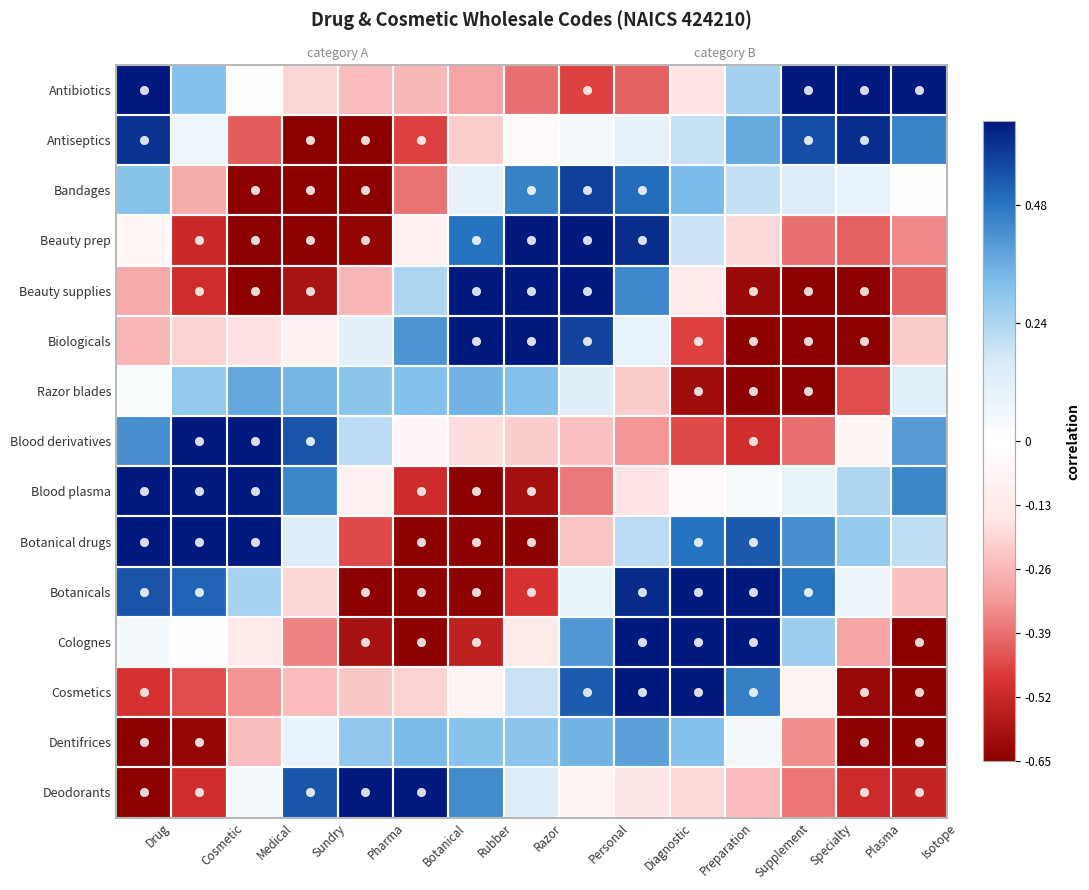

Rank the series at Plasma from highest to lowest value.

Antibiotics, Antiseptics, Botanical drugs, Blood plasma, Bandages, Botanicals, Blood derivatives, Colognes, Beauty prep, Razor blades, Deodorants, Cosmetics, Beauty supplies, Biologicals, Dentifrices